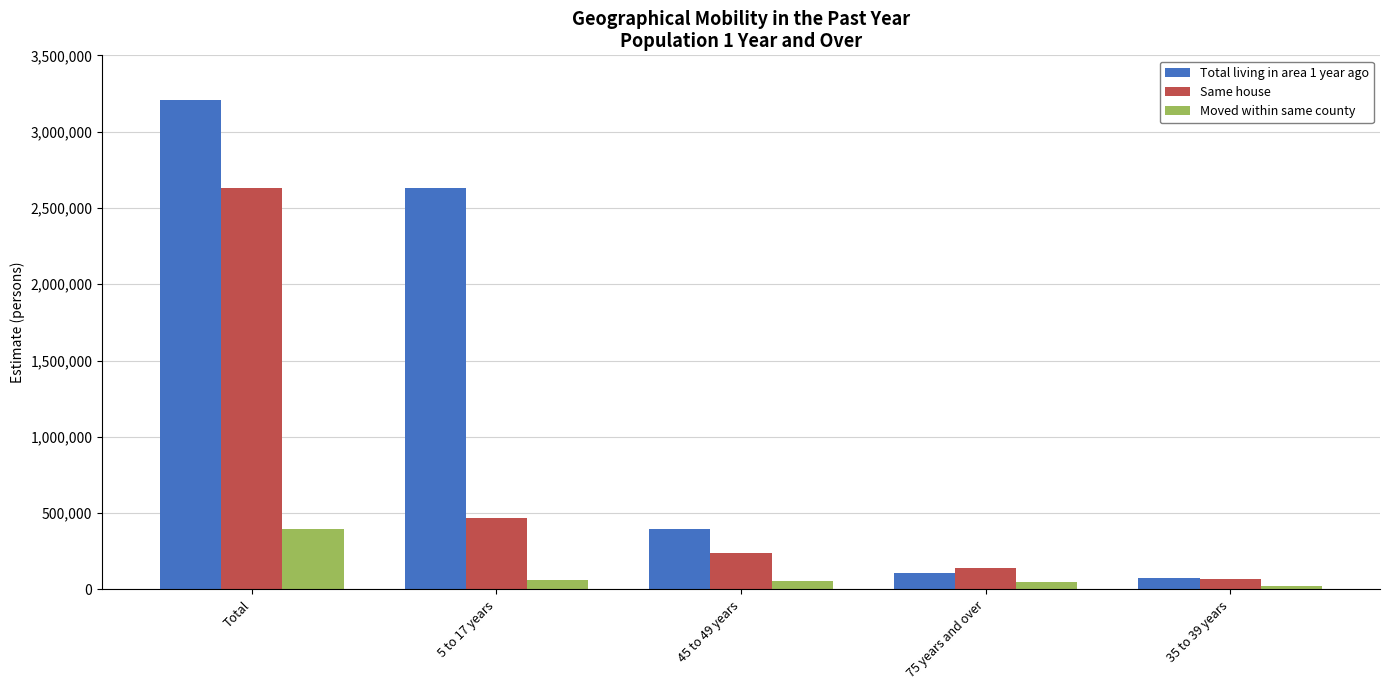

What are all the series names shown in the legend?

Total living in area 1 year ago, Same house, Moved within same county